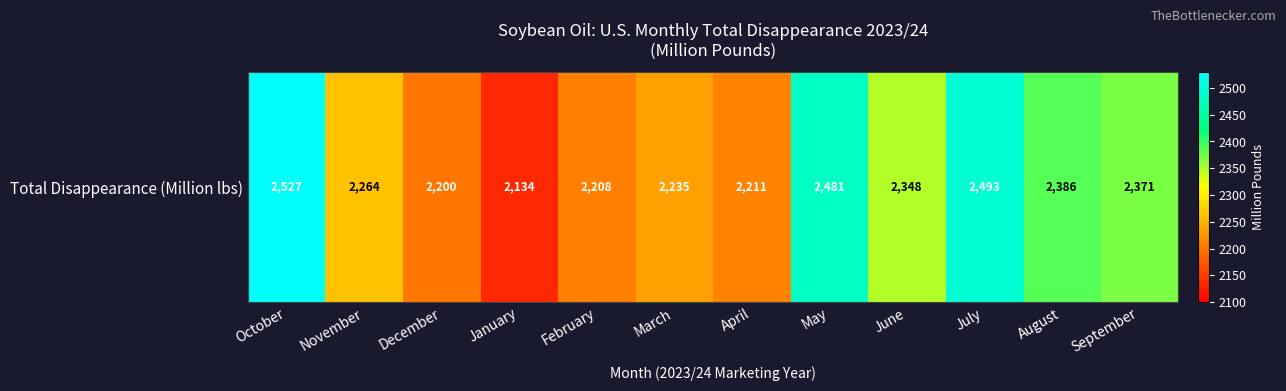

What is the change in value from February to May?

+272.8